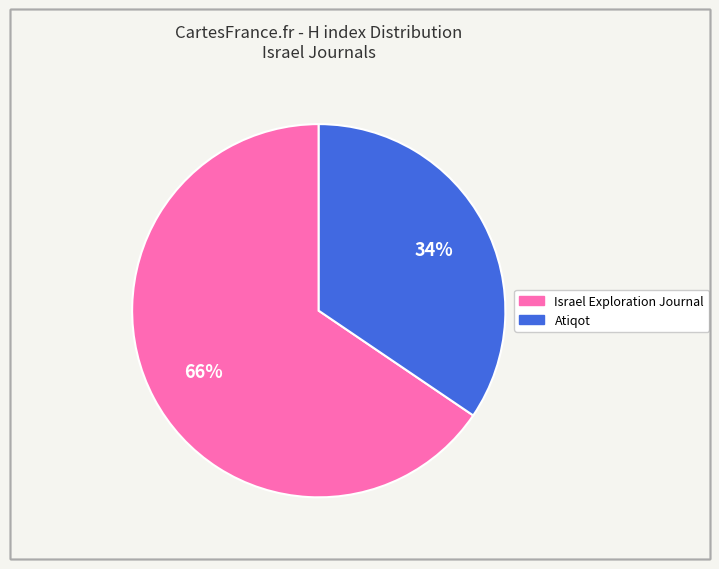

The Atiqot slice represents 34% of the pie. True or false?

True